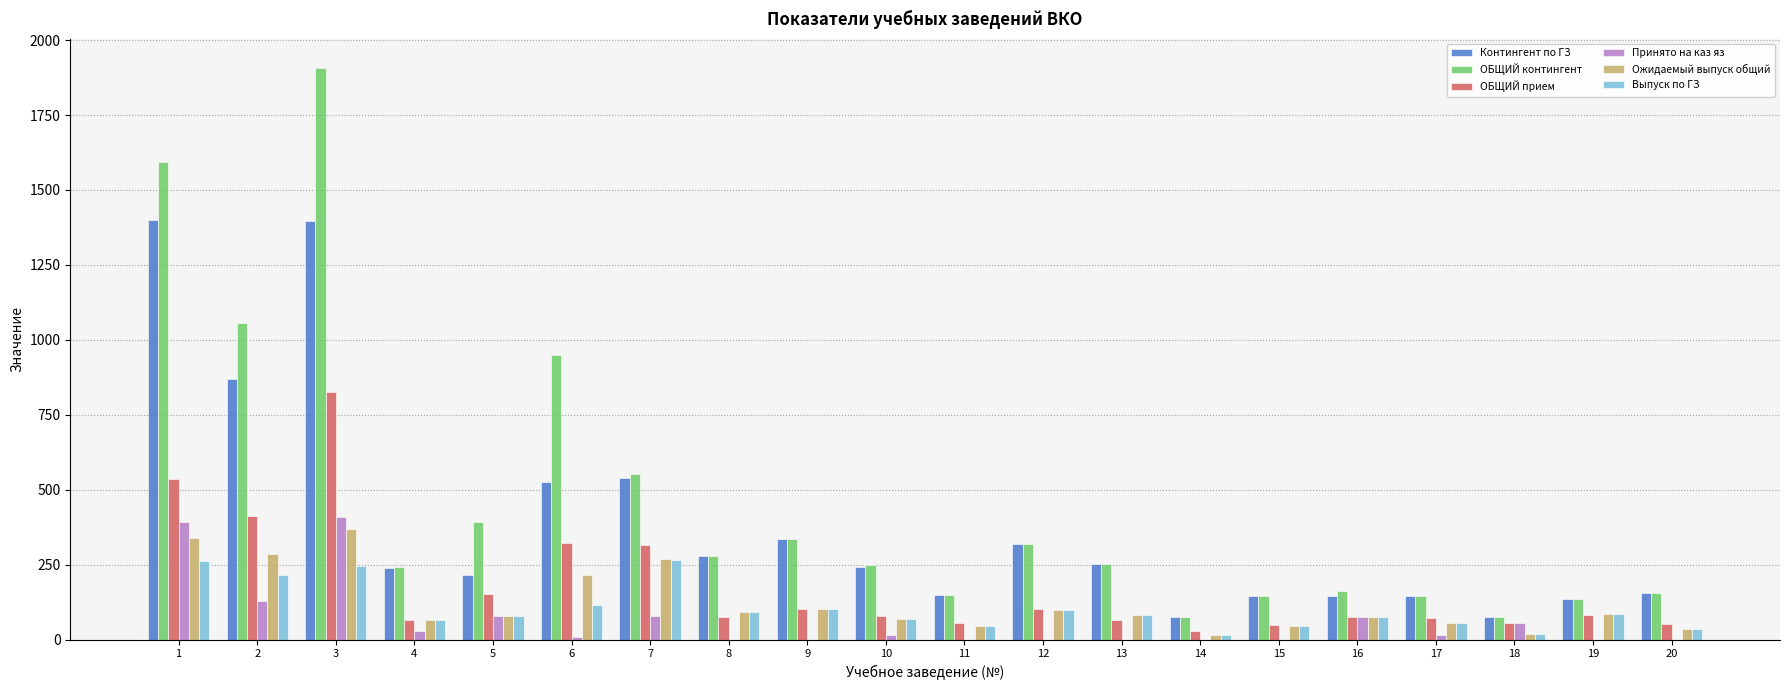

Which series has the widest spread of values?

ОБЩИЙ контингент